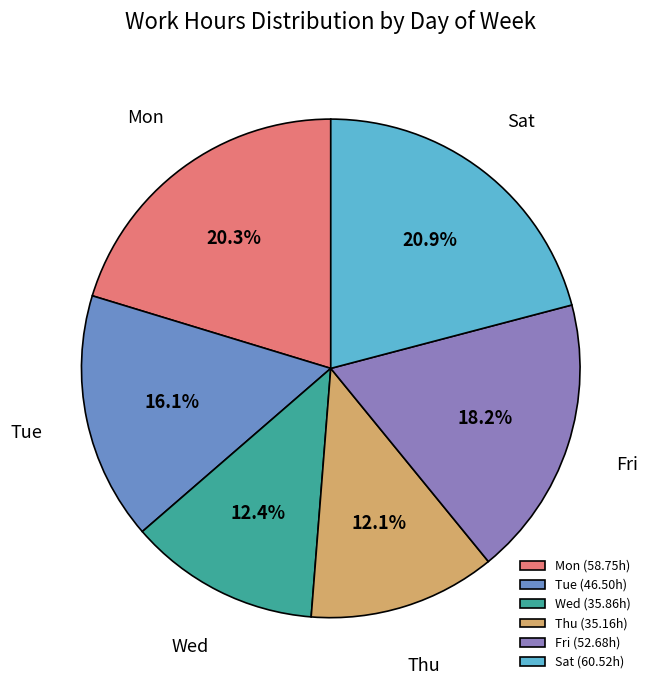

Is there a majority slice in this chart?

No